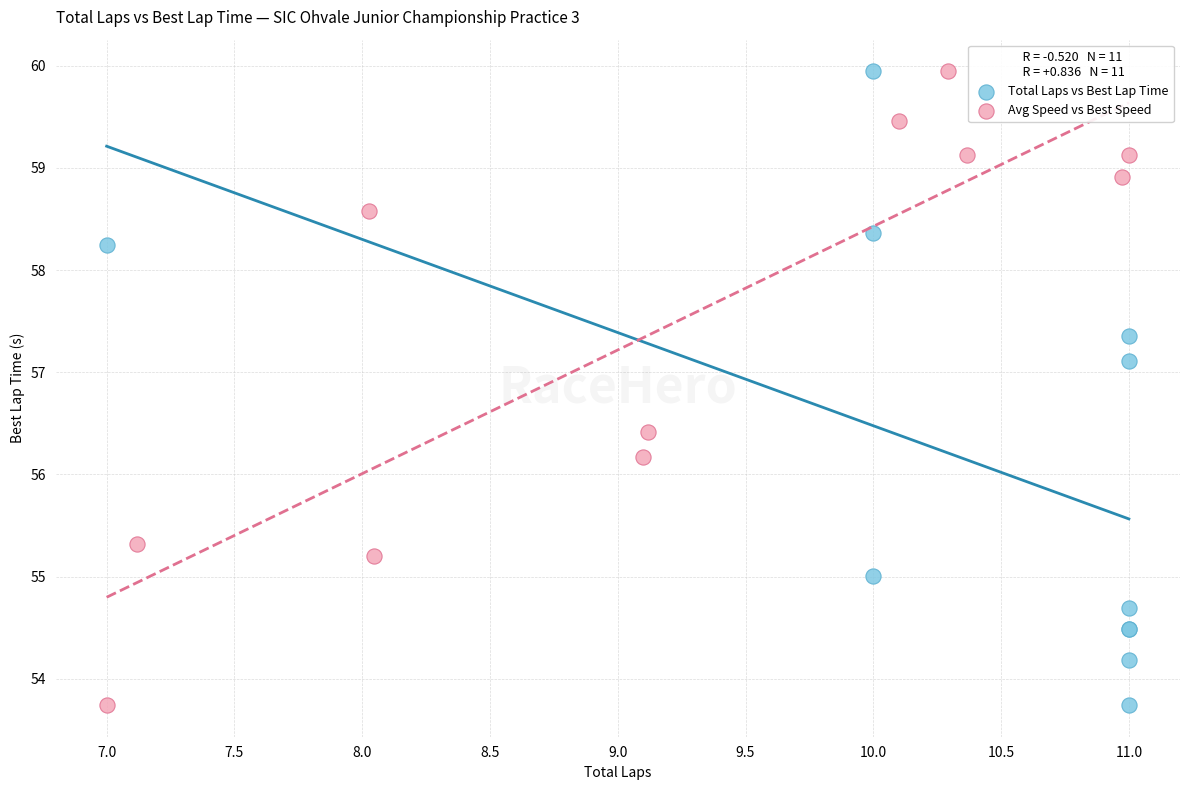

What are all the series names shown in the legend?

Total Laps vs Best Lap Time, Avg Speed vs Best Speed